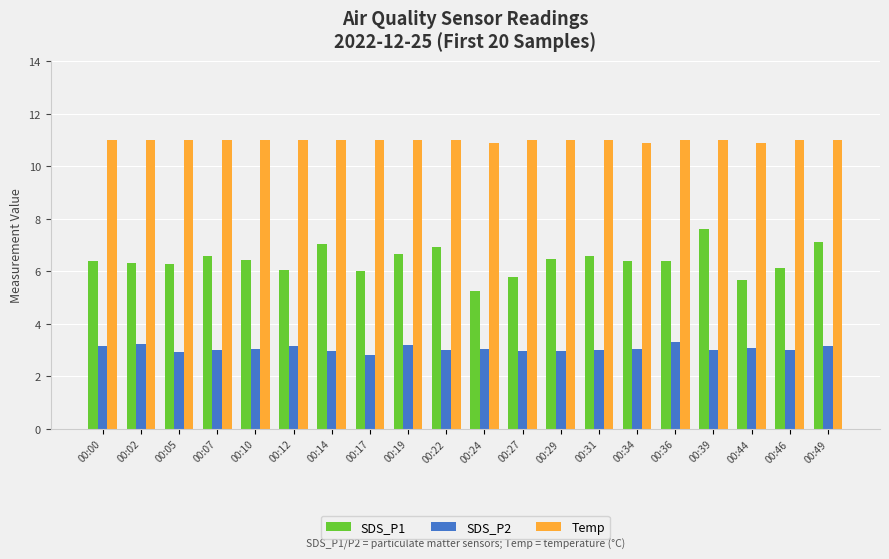

What is the smallest value displayed?

2.8